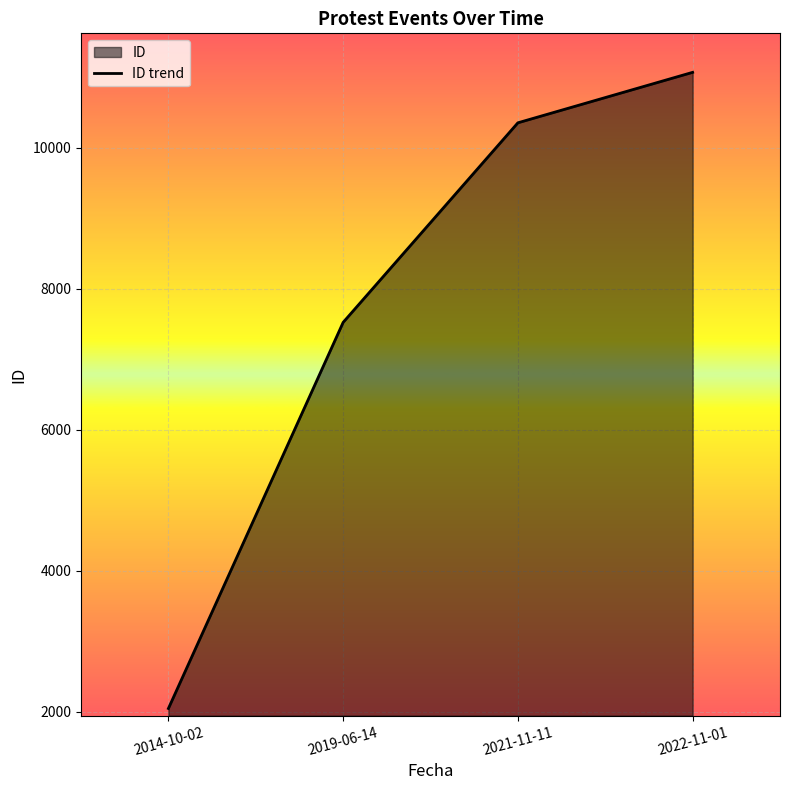

What is the change in value from 2019-06-14 to 2021-11-11?

+2832